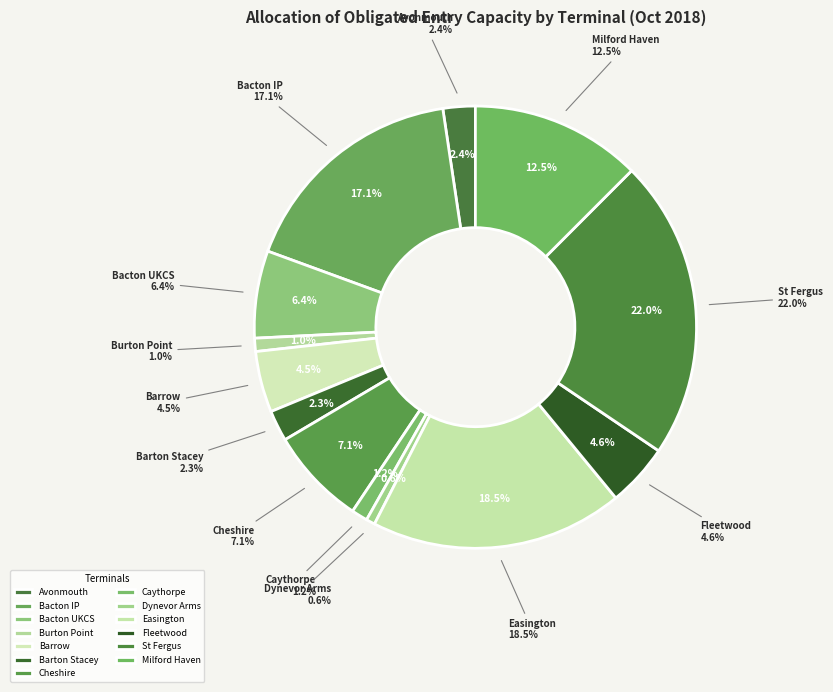

To the nearest percent, what is the combined percentage of Fleetwood and Barton Stacey?

7%